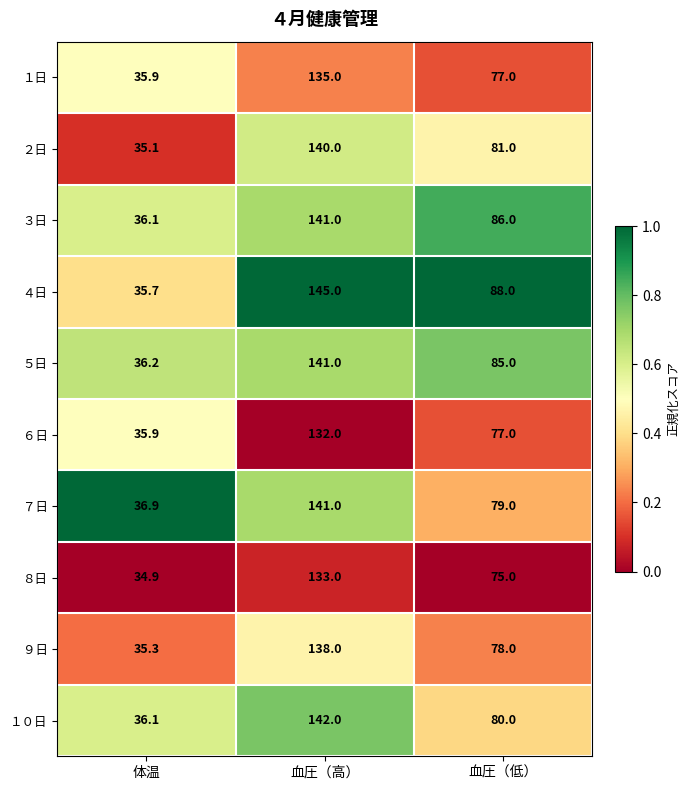

How many series are shown in this chart?

10